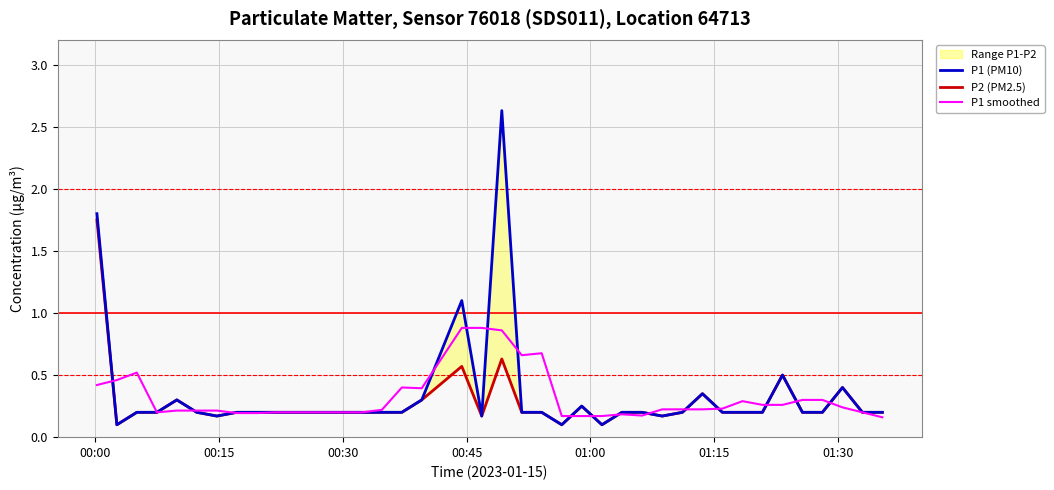

What is the value of the P1 (PM10) point at the 29th from the left?

0.2